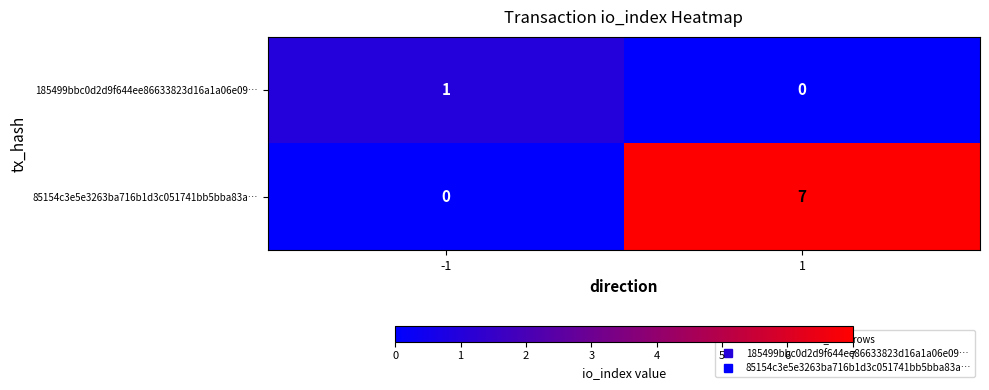

What is the difference between the maximum and minimum values in the 85154c3e5e3263ba716b1d3c051741bb5bba83a… series?

7